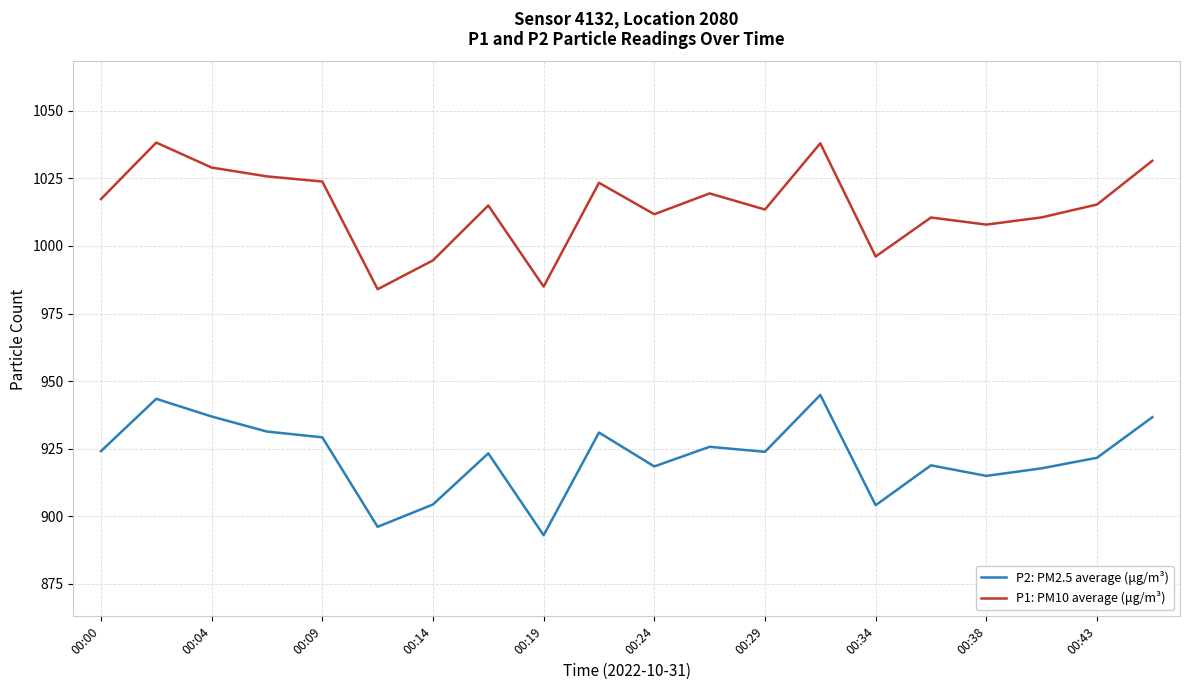

Which series has the largest total across all categories?

P1: PM10 average (μg/m³)